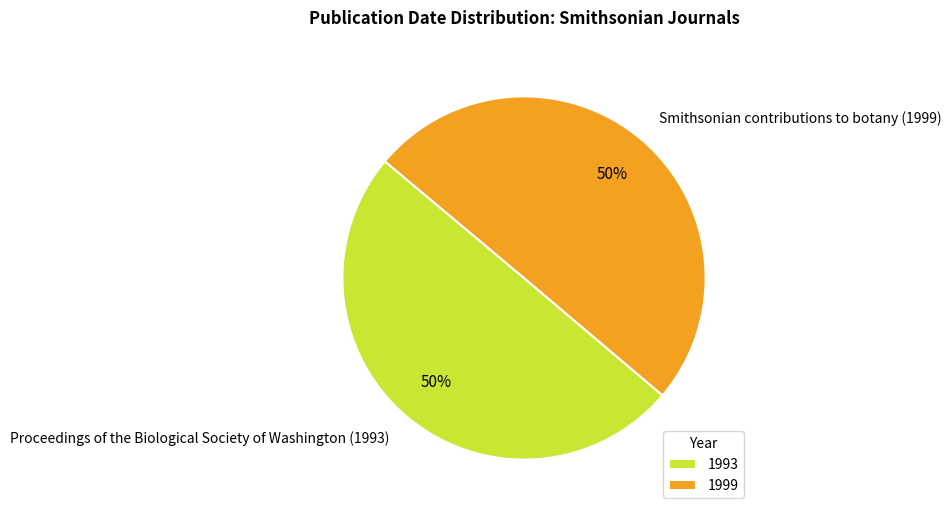

To the nearest percent, what is the average slice percentage?

50%